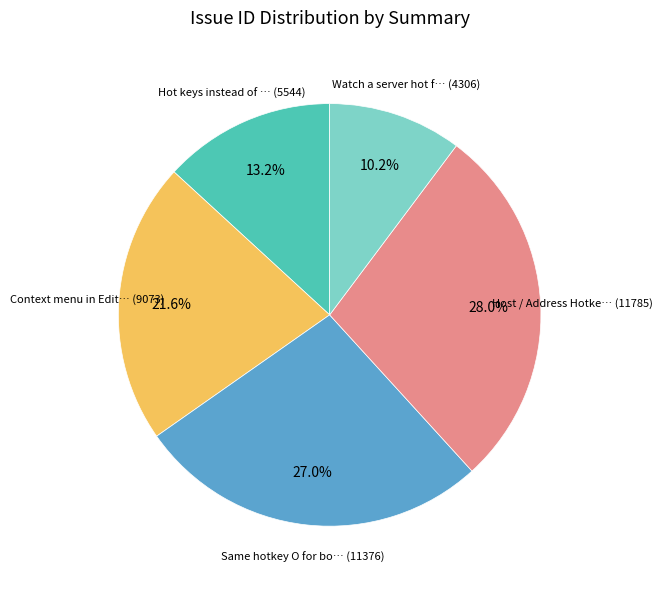

Is there a majority slice in this chart?

No